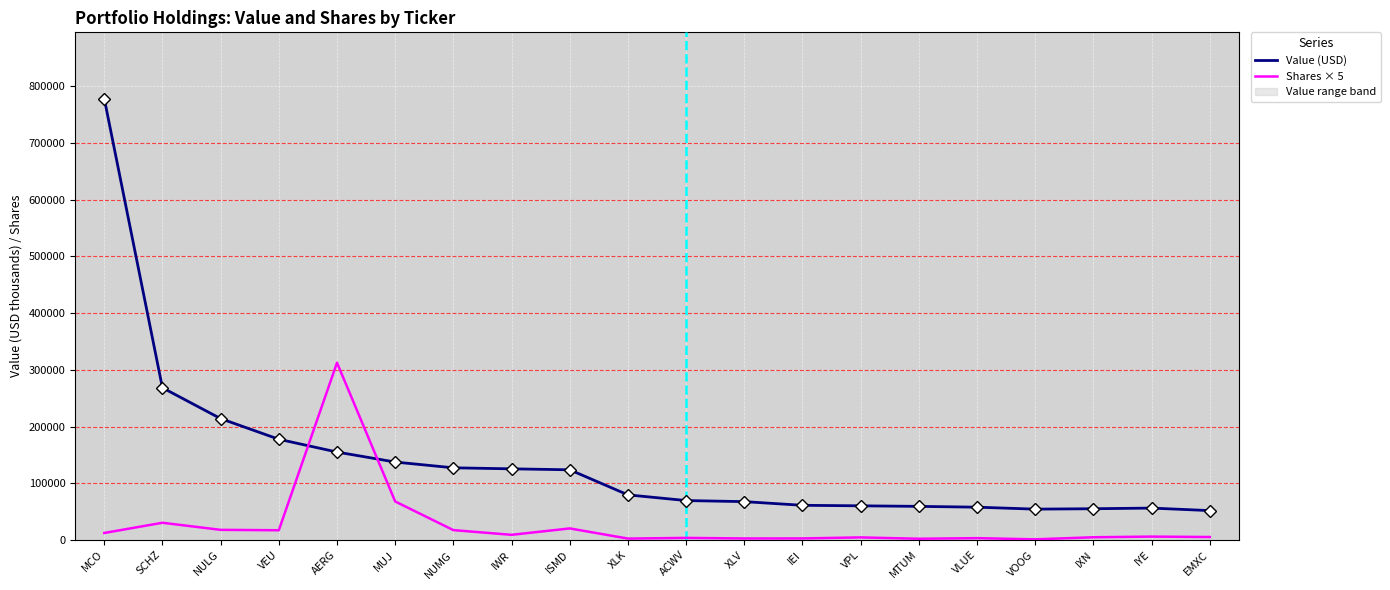

True or false: Shares × 5 has a value of 506535 at AERG.

False